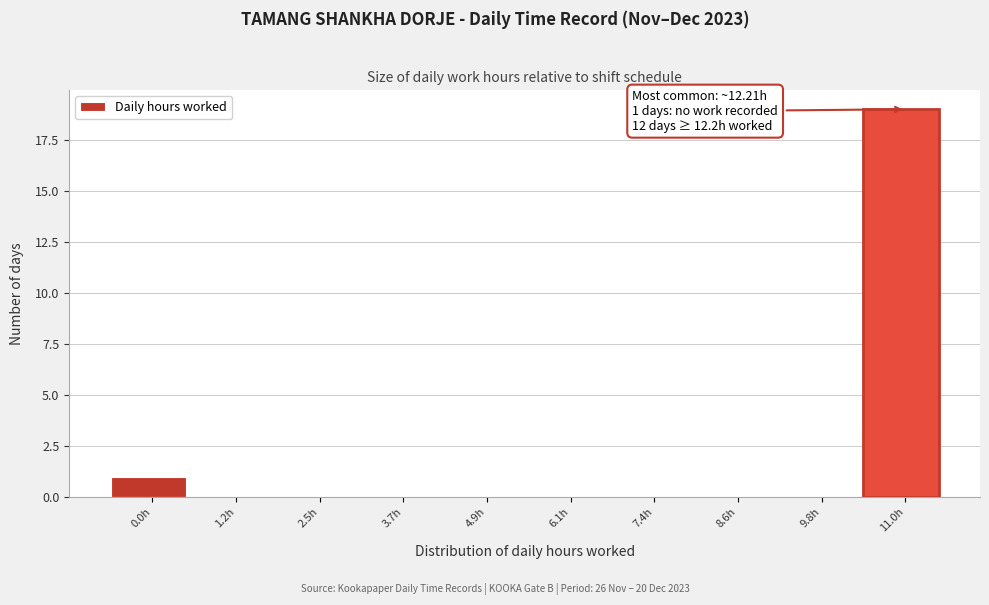

Reading right to left, list all the values displayed in this chart.

11.0h=19	9.8h=0	8.6h=0	7.4h=0	6.1h=0	4.9h=0	3.7h=0	2.5h=0	1.2h=0	0.0h=1